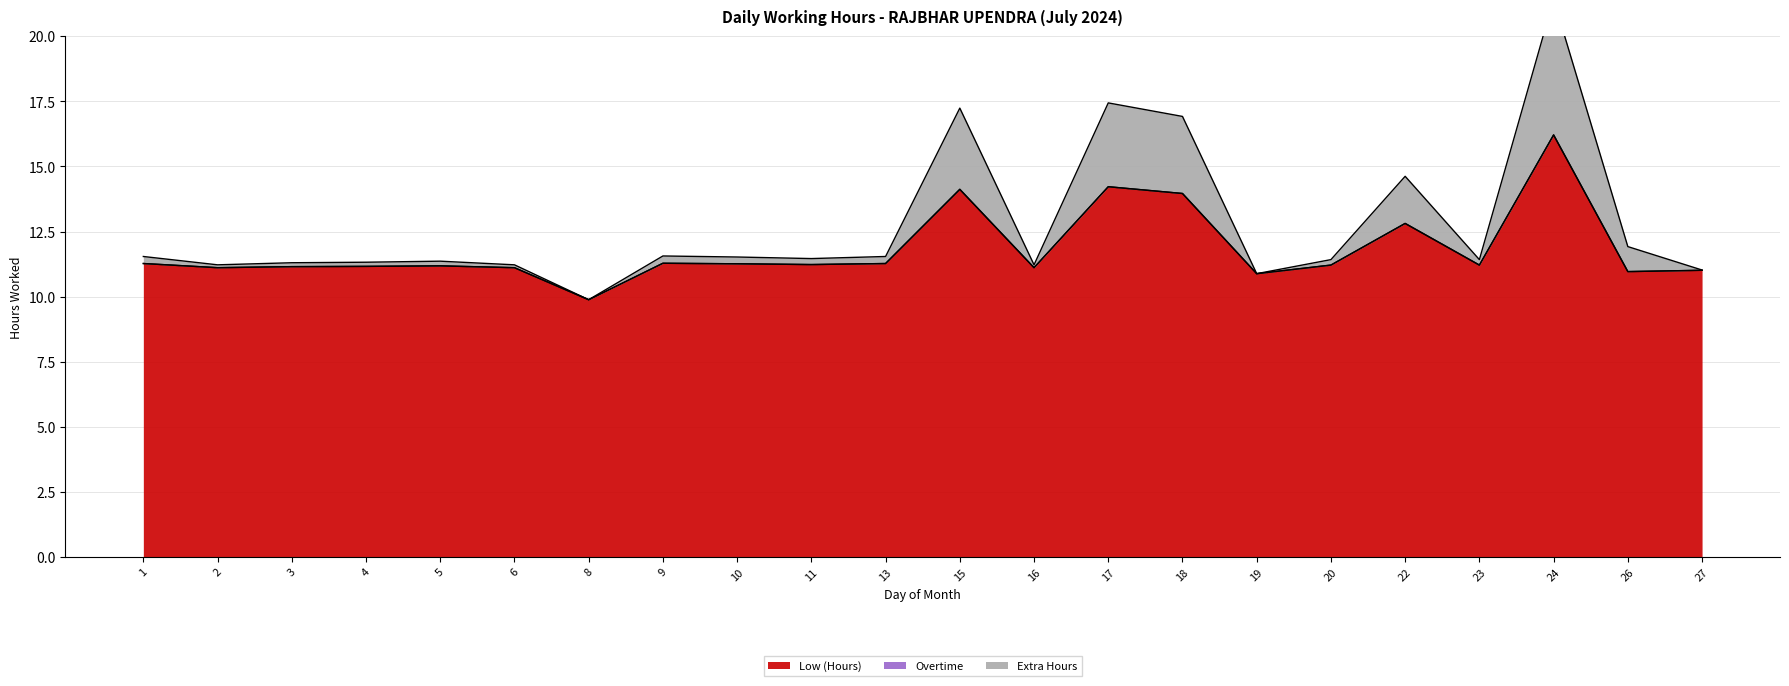

How many data points in Low (Hours) are above 11?

19